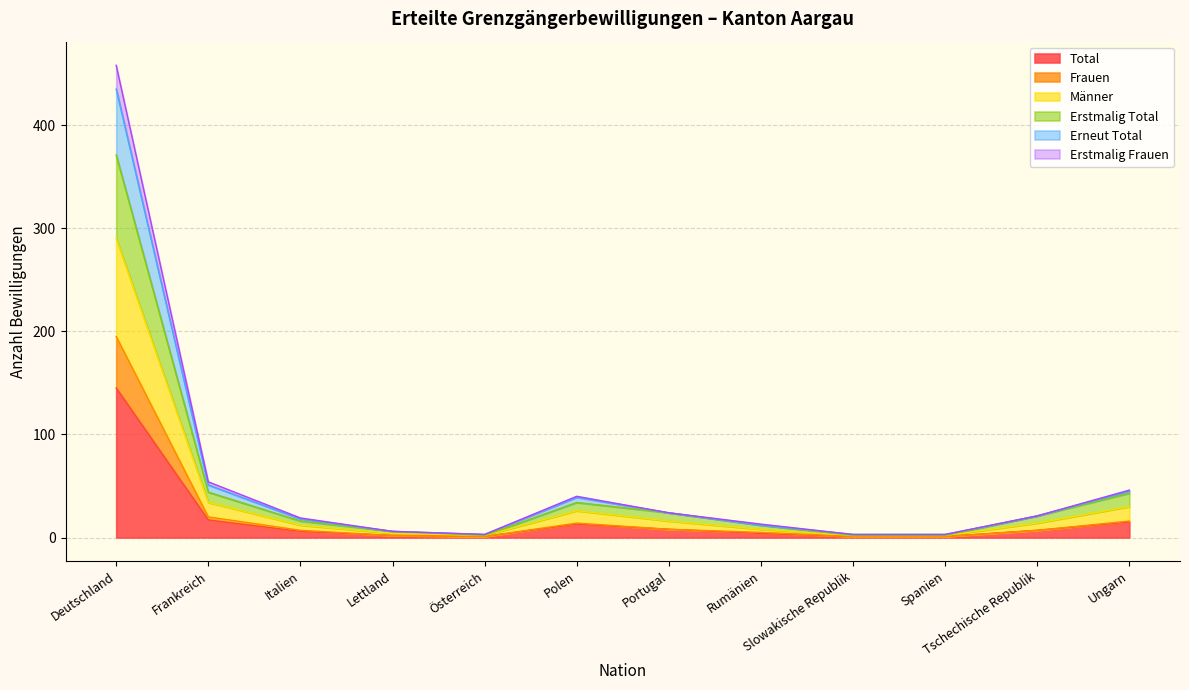

In Erstmalig Frauen, how many points are lower than both neighbors (excluding endpoints)?

1